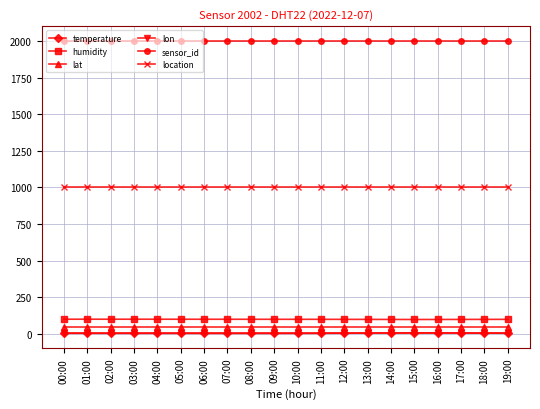

Which series has the largest range (max minus min)?

temperature